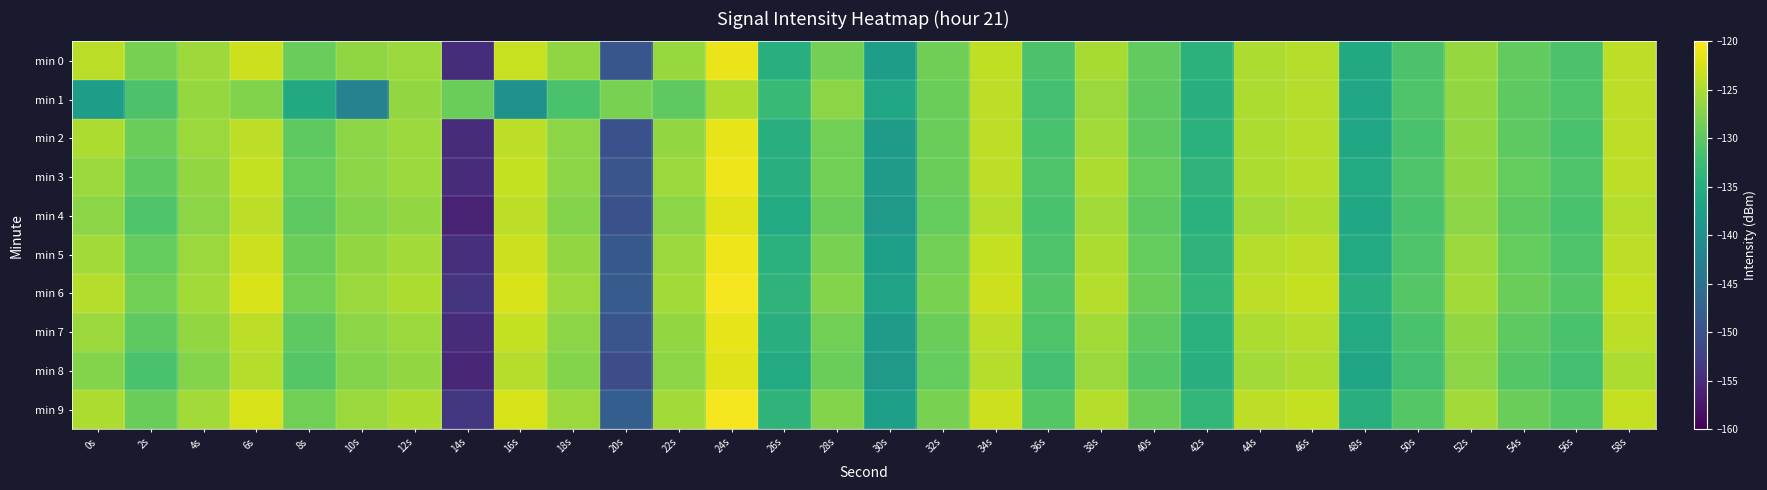

Reading right to left, what are all the values shown in this chart?

min 0: 58s=-124.0	56s=-131.2	54s=-129.5	52s=-126.4	50s=-131.2	48s=-135.6	46s=-124.5	44s=-124.9	42s=-134.2	40s=-129.6	38s=-125.2	36s=-131.1	34s=-123.9	32s=-128.7	30s=-137.7	28s=-128.4	26s=-134.8	24s=-121.1	22s=-126.2	20s=-149.4	18s=-126.7	16s=-123.4	14s=-154.8	12s=-125.9	10s=-126.6	8s=-129.1	6s=-123.1	4s=-125.8	2s=-128.2	0s=-124.1
min 1: 58s=-124.0	56s=-131.0	54s=-130.0	52s=-126.5	50s=-131.0	48s=-136.0	46s=-124.5	44s=-125.0	42s=-135.0	40s=-130.0	38s=-126.0	36s=-132.0	34s=-124.0	32s=-129.0	30s=-136.0	28s=-127.0	26s=-133.0	24s=-125.0	22s=-130.0	20s=-128.0	18s=-131.5	16s=-139.5	14s=-129.0	12s=-126.5	10s=-142.3	8s=-135.6	6s=-127.6	4s=-126.3	2s=-131.2	0s=-137.7
min 2: 58s=-124.0	56s=-131.5	54s=-130.0	52s=-126.5	50s=-131.5	48s=-136.0	46s=-124.5	44s=-125.0	42s=-134.5	40s=-130.0	38s=-125.5	36s=-131.5	34s=-124.0	32s=-129.0	30s=-138.0	28s=-128.5	26s=-135.0	24s=-121.5	22s=-126.5	20s=-150.0	18s=-127.0	16s=-124.0	14s=-155.0	12s=-126.0	10s=-127.0	8s=-130.0	6s=-124.0	4s=-126.0	2s=-129.0	0s=-125.0
min 3: 58s=-124.0	56s=-131.0	54s=-129.5	52s=-126.5	50s=-131.0	48s=-135.5	46s=-124.5	44s=-125.0	42s=-134.0	40s=-129.5	38s=-125.0	36s=-131.0	34s=-124.0	32s=-129.0	30s=-138.0	28s=-128.5	26s=-135.0	24s=-121.0	22s=-126.0	20s=-149.5	18s=-127.0	16s=-123.5	14s=-155.0	12s=-126.0	10s=-127.0	8s=-129.5	6s=-123.5	4s=-126.5	2s=-130.0	0s=-126.0
min 4: 58s=-124.5	56s=-131.5	54s=-130.0	52s=-127.0	50s=-131.5	48s=-136.0	46s=-125.0	44s=-125.5	42s=-134.5	40s=-130.0	38s=-125.5	36s=-131.5	34s=-124.5	32s=-129.5	30s=-138.5	28s=-129.0	26s=-135.5	24s=-122.0	22s=-127.0	20s=-150.0	18s=-127.5	16s=-124.0	14s=-156.0	12s=-126.5	10s=-127.5	8s=-130.0	6s=-124.0	4s=-127.0	2s=-131.0	0s=-127.0
min 5: 58s=-124.0	56s=-131.0	54s=-129.5	52s=-126.0	50s=-131.0	48s=-135.5	46s=-124.0	44s=-124.5	42s=-134.0	40s=-129.5	38s=-125.0	36s=-131.0	34s=-123.5	32s=-128.5	30s=-137.5	28s=-128.0	26s=-134.5	24s=-121.0	22s=-126.0	20s=-149.0	18s=-126.5	16s=-123.0	14s=-154.5	12s=-125.5	10s=-126.5	8s=-129.0	6s=-123.0	4s=-126.0	2s=-129.5	0s=-125.5
min 6: 58s=-123.5	56s=-130.5	54s=-129.0	52s=-125.5	50s=-130.5	48s=-135.0	46s=-123.5	44s=-124.0	42s=-133.5	40s=-129.0	38s=-124.5	36s=-130.5	34s=-123.0	32s=-128.0	30s=-137.0	28s=-127.5	26s=-134.0	24s=-120.5	22s=-125.5	20s=-148.5	18s=-126.0	16s=-122.5	14s=-154.0	12s=-125.0	10s=-126.0	8s=-128.5	6s=-122.5	4s=-125.5	2s=-128.5	0s=-124.5
min 7: 58s=-124.0	56s=-131.5	54s=-130.0	52s=-126.5	50s=-131.5	48s=-135.5	46s=-124.5	44s=-125.0	42s=-134.5	40s=-130.0	38s=-125.5	36s=-131.0	34s=-124.0	32s=-129.0	30s=-138.0	28s=-128.5	26s=-135.0	24s=-121.5	22s=-126.5	20s=-149.5	18s=-127.0	16s=-123.5	14s=-155.0	12s=-126.0	10s=-127.0	8s=-130.0	6s=-124.0	4s=-126.5	2s=-130.0	0s=-126.0
min 8: 58s=-125.0	56s=-132.0	54s=-130.5	52s=-127.0	50s=-132.0	48s=-136.5	46s=-125.0	44s=-125.5	42s=-135.0	40s=-130.5	38s=-126.0	36s=-132.0	34s=-124.5	32s=-129.5	30s=-138.5	28s=-129.0	26s=-135.5	24s=-122.0	22s=-127.0	20s=-150.5	18s=-127.5	16s=-124.5	14s=-155.5	12s=-126.5	10s=-127.5	8s=-130.5	6s=-124.5	4s=-127.5	2s=-131.5	0s=-127.5
min 9: 58s=-123.5	56s=-130.5	54s=-129.0	52s=-125.5	50s=-130.5	48s=-135.0	46s=-123.5	44s=-124.0	42s=-133.5	40s=-129.0	38s=-124.5	36s=-130.5	34s=-123.0	32s=-128.0	30s=-137.5	28s=-127.5	26s=-134.0	24s=-120.5	22s=-125.5	20s=-148.0	18s=-126.0	16s=-122.5	14s=-153.5	12s=-125.0	10s=-126.0	8s=-128.5	6s=-122.5	4s=-125.5	2s=-129.0	0s=-125.0